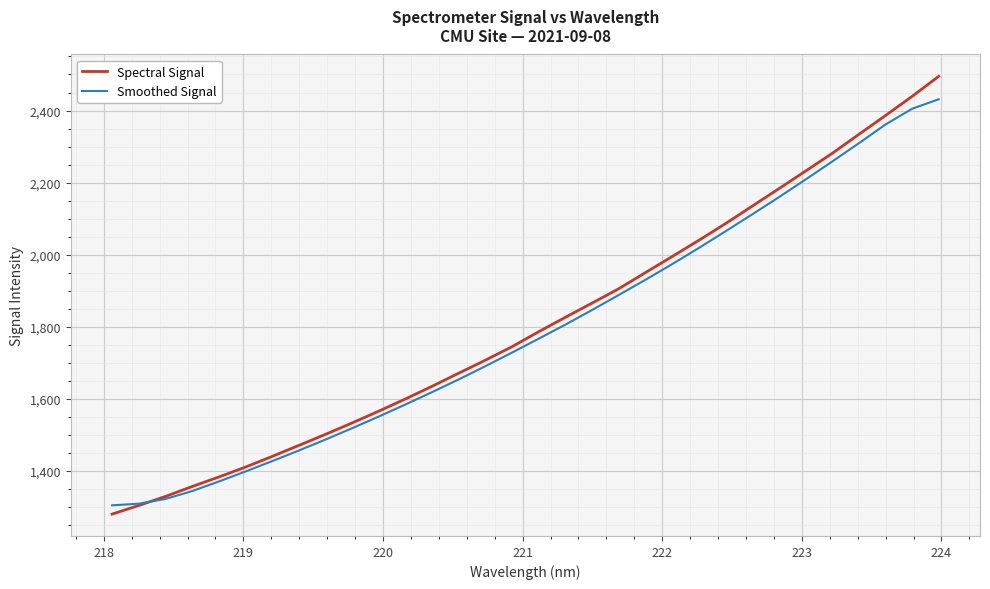

What is the minimum value for Spectral Signal?

1280.8